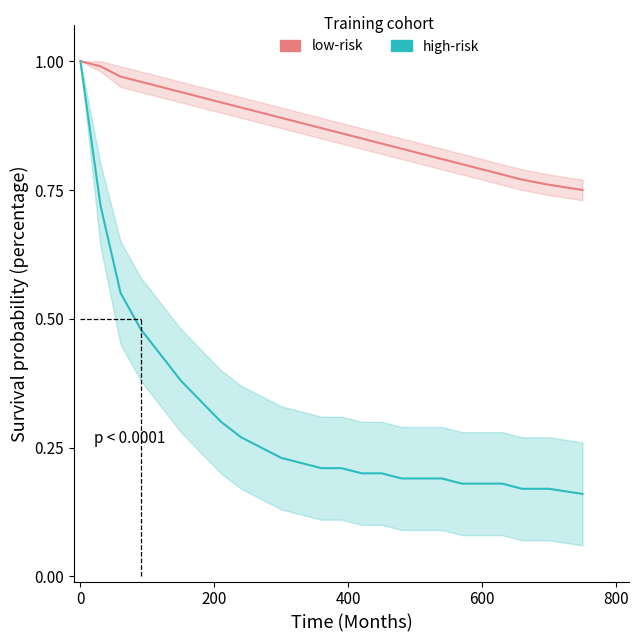

True or false: high-risk and low-risk cross at least once.

False